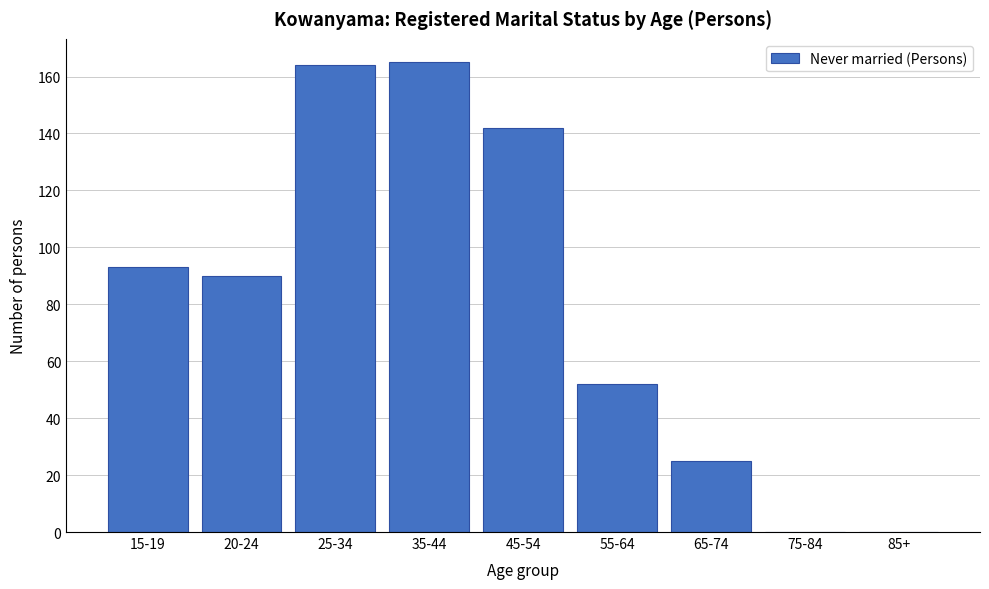

Reading right to left, transcribe all the data shown in this chart.

85+=0	75-84=0	65-74=25	55-64=52	45-54=142	35-44=165	25-34=164	20-24=90	15-19=93